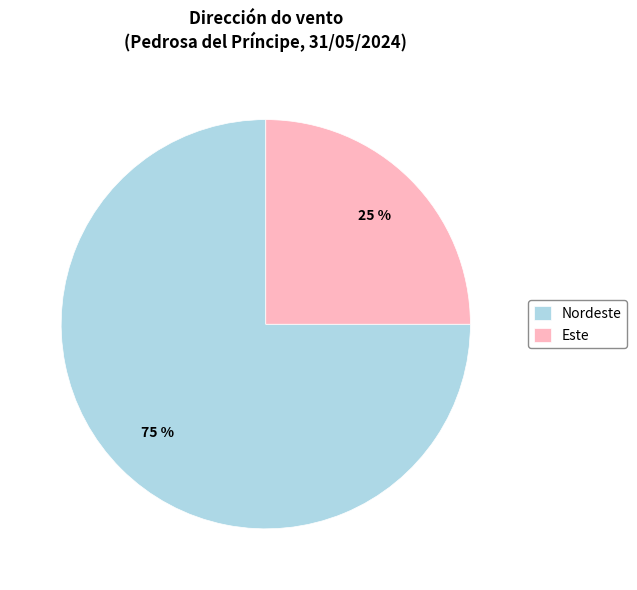

Is the sum of Nordeste and Este greater than half?

Yes